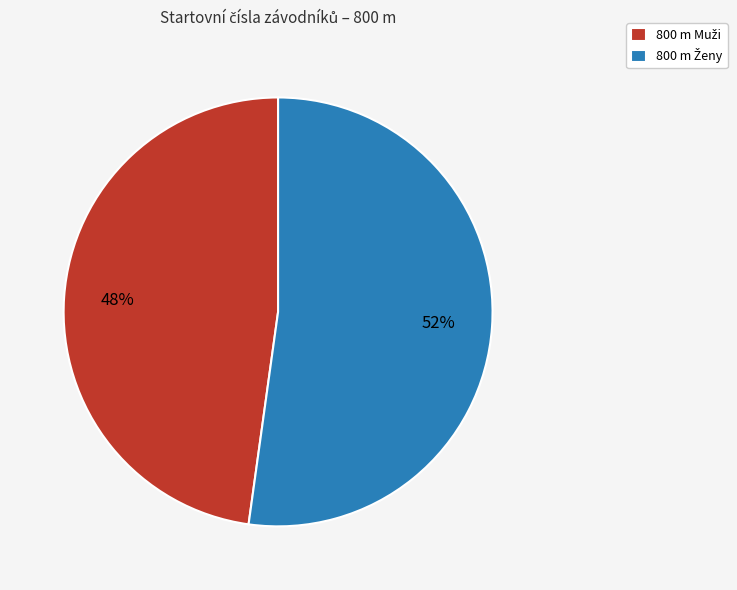

To the nearest percent, what is the average slice percentage?

50%